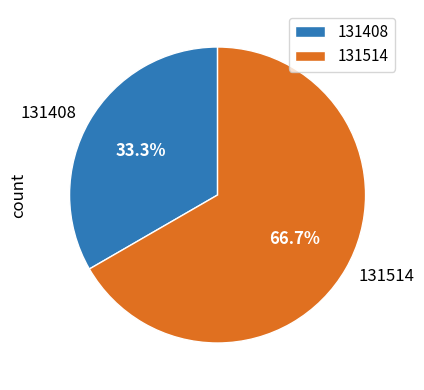

Rank the categories by value from highest to lowest.

131514, 131408